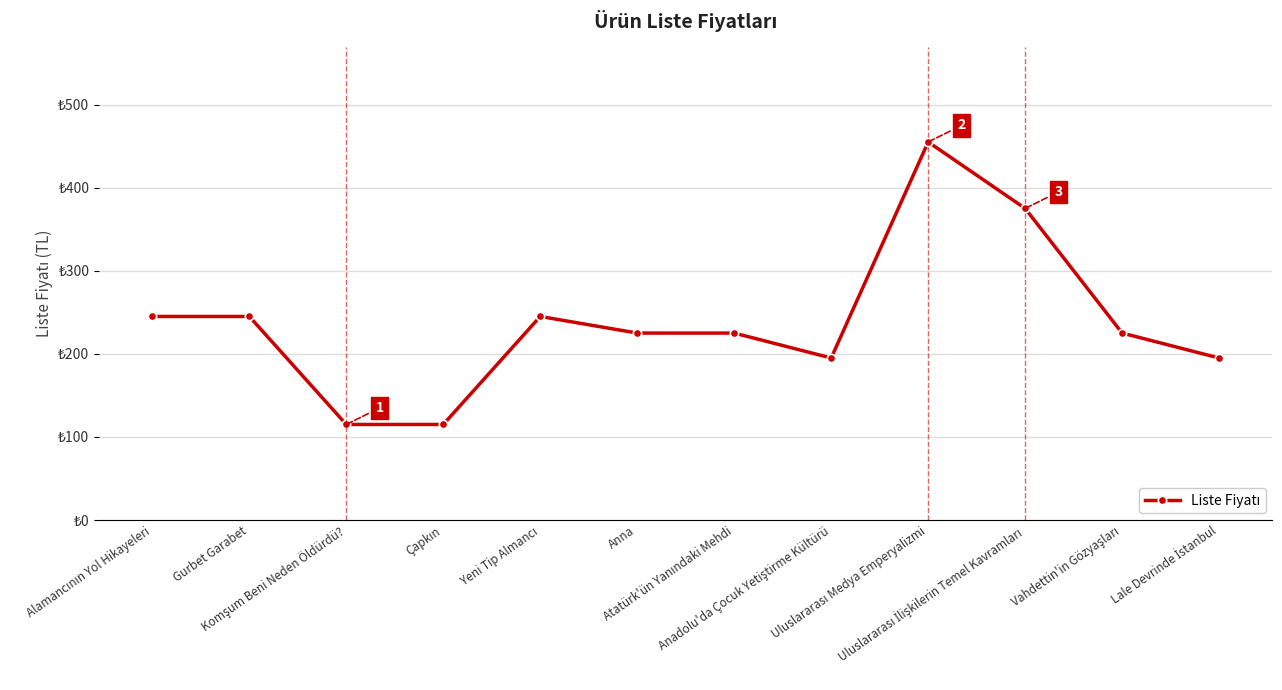

Reading left to right, extract all data points from this chart.

Alamancının Yol Hikayeleri=245	Gurbet Garabet=245	Komşum Beni Neden Öldürdü?=115	Çapkın=115	Yeni Tip Almancı=245	Anna=225	Atatürk'ün Yanındaki Mehdi=225	Anadolu'da Çocuk Yetiştirme Kültürü=195	Uluslararası Medya Emperyalizmi=455	Uluslararası İlişkilerin Temel Kavramları=375	Vahdettin'in Gözyaşları=225	Lale Devrinde İstanbul=195